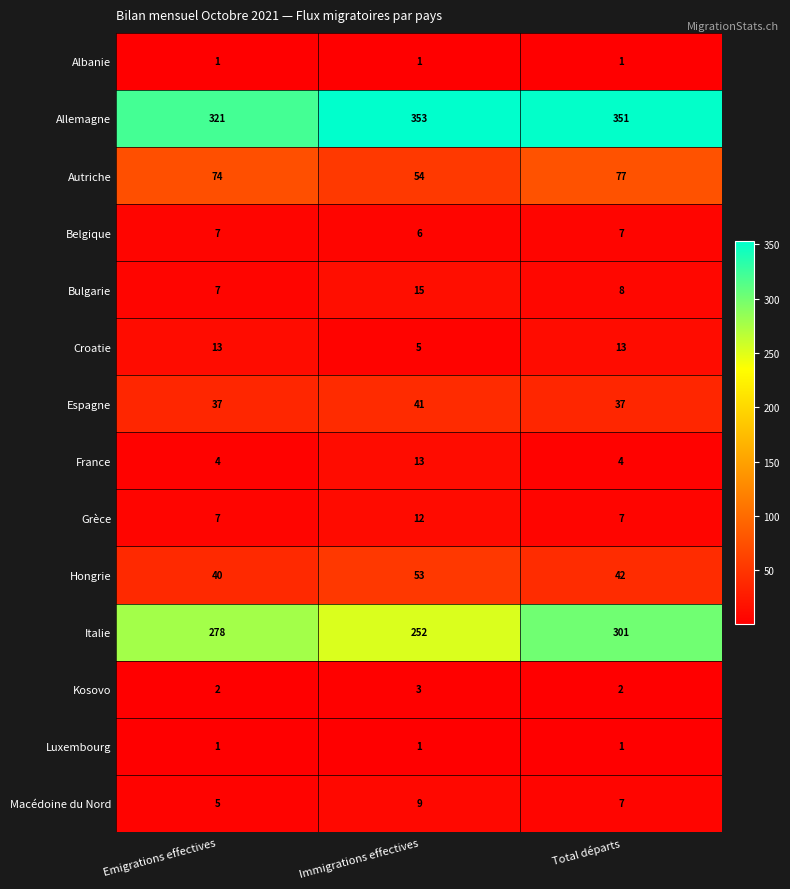

Which category has the lowest value in the Autriche series?

Immigrations effectives